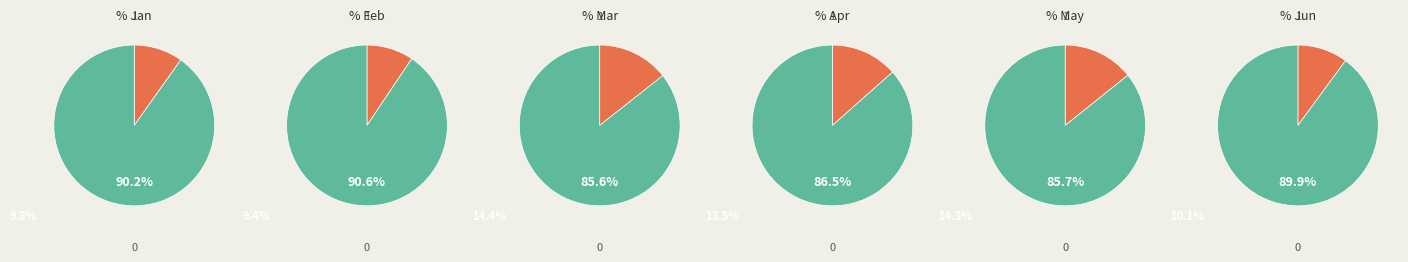

Is it true that pct05 is 19% of the pie?

False